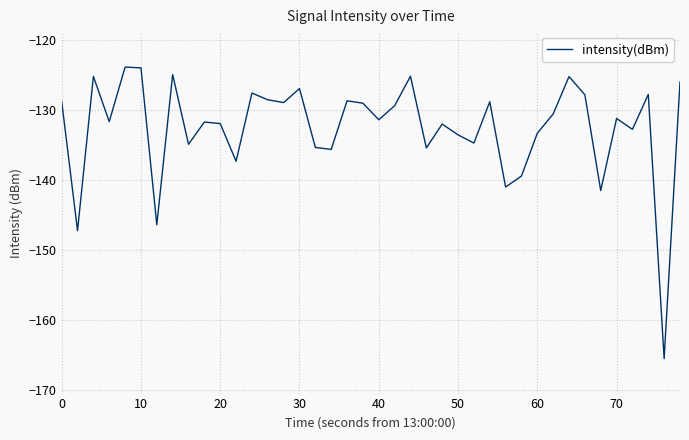

What is the difference between the maximum and minimum values?

41.7